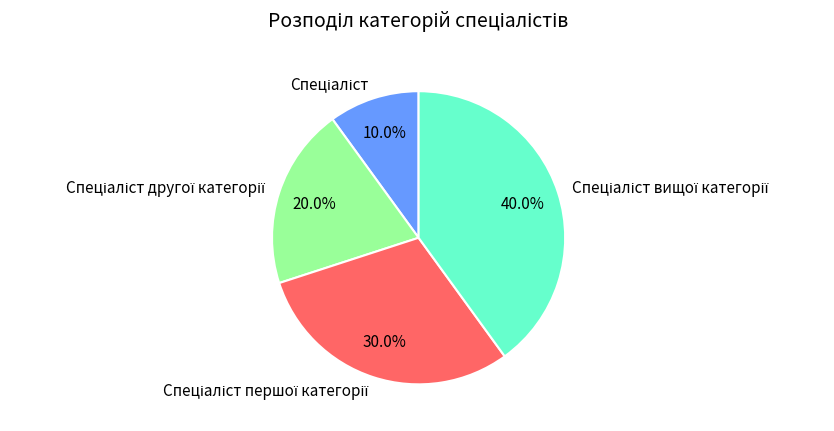

To the nearest percent, what is the average slice percentage?

25%